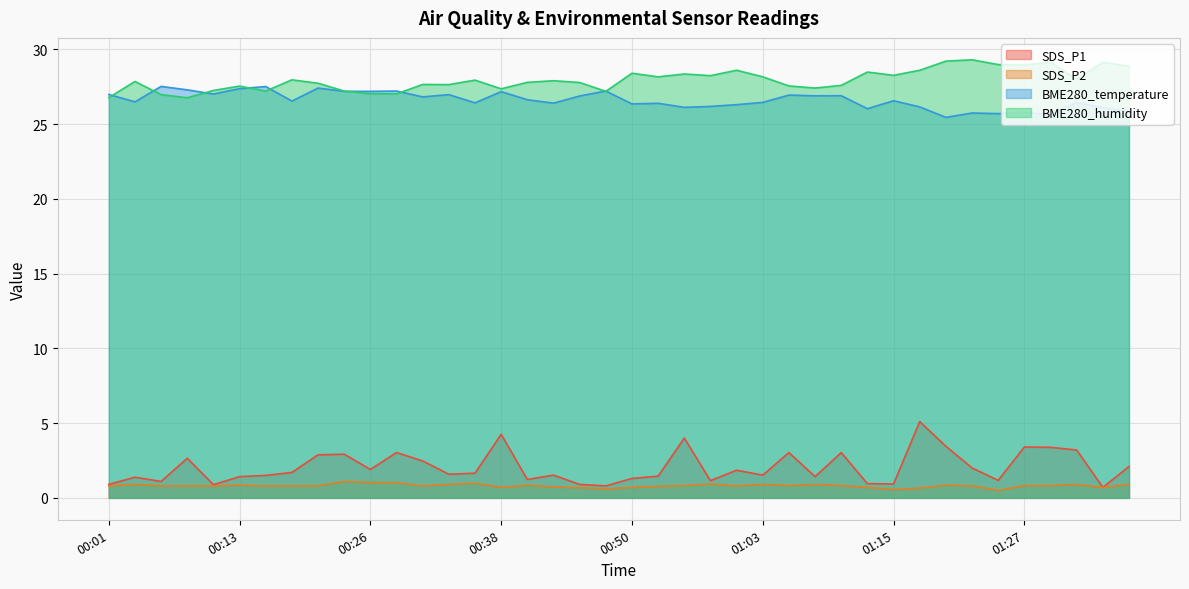

At which category is the sum across all series the highest?

01:17